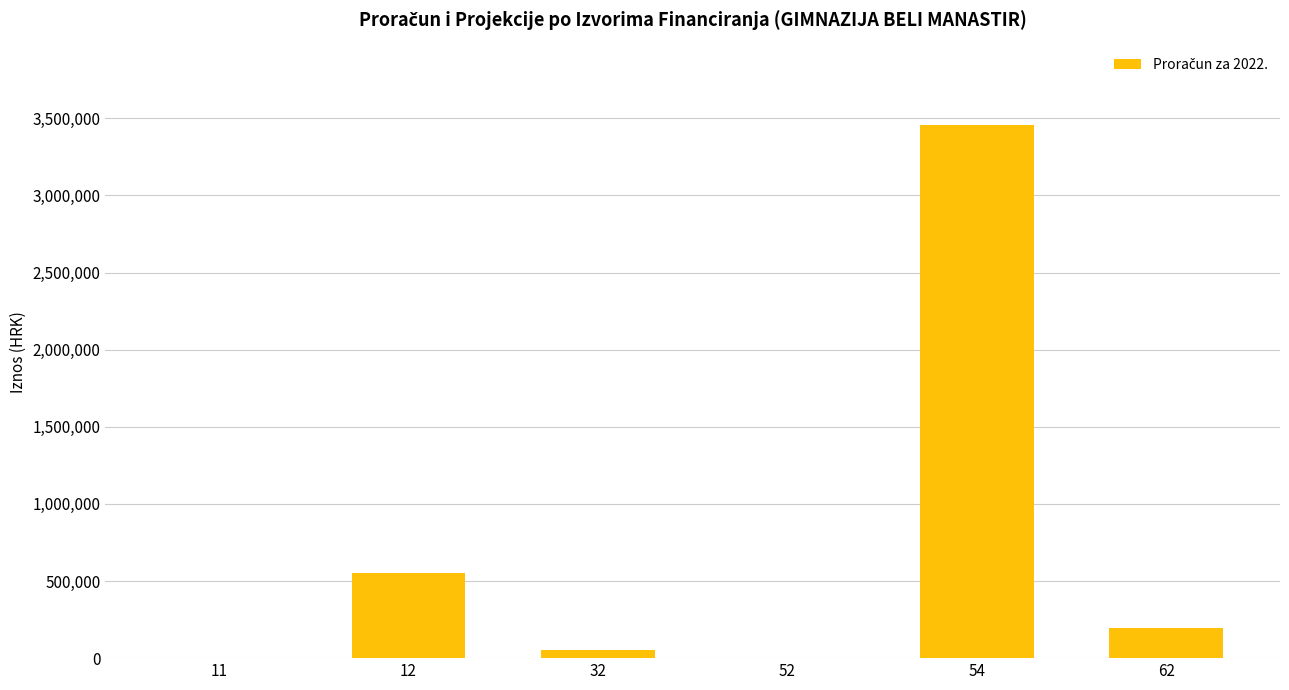

Between 52 and 12, which is larger?

12